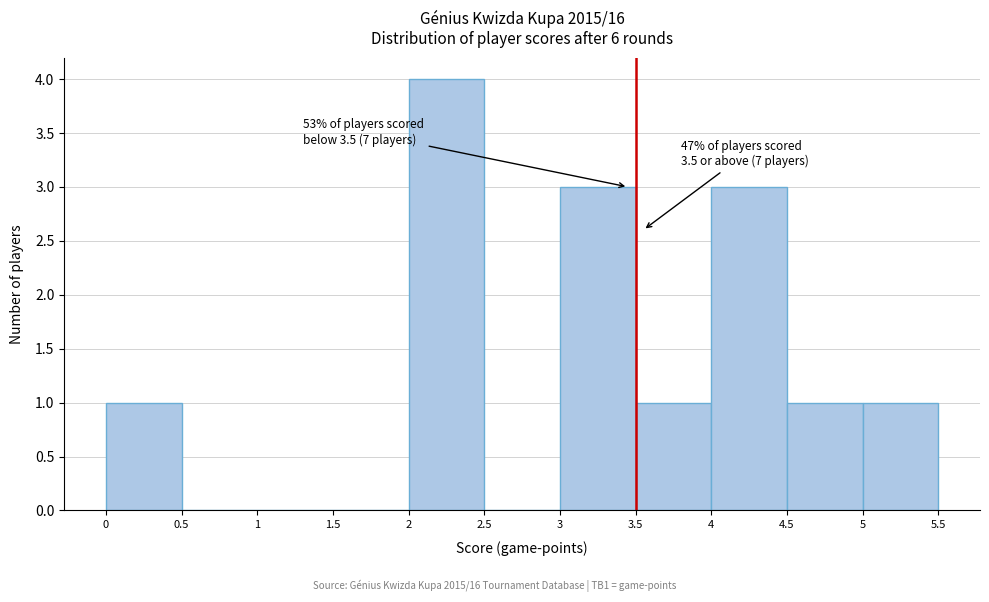

Over which range of the x-axis is the bar tallest?

2 to 2.5